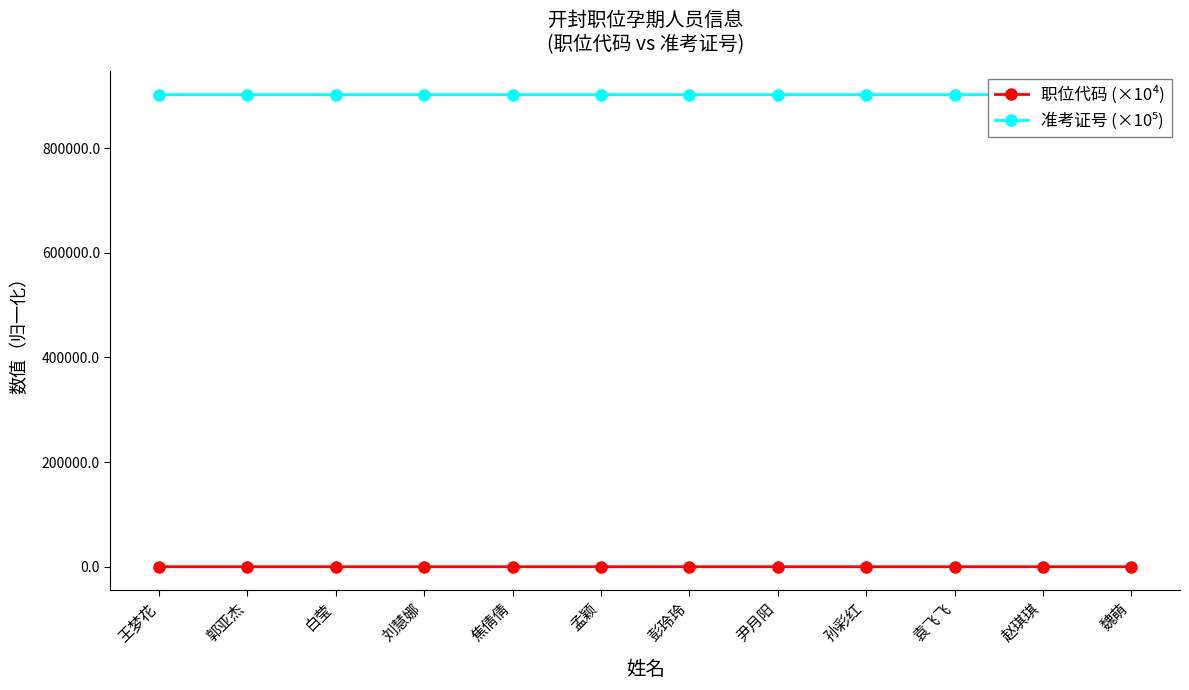

What is the average value of the 职位代码 (×10⁴) series?

20.8